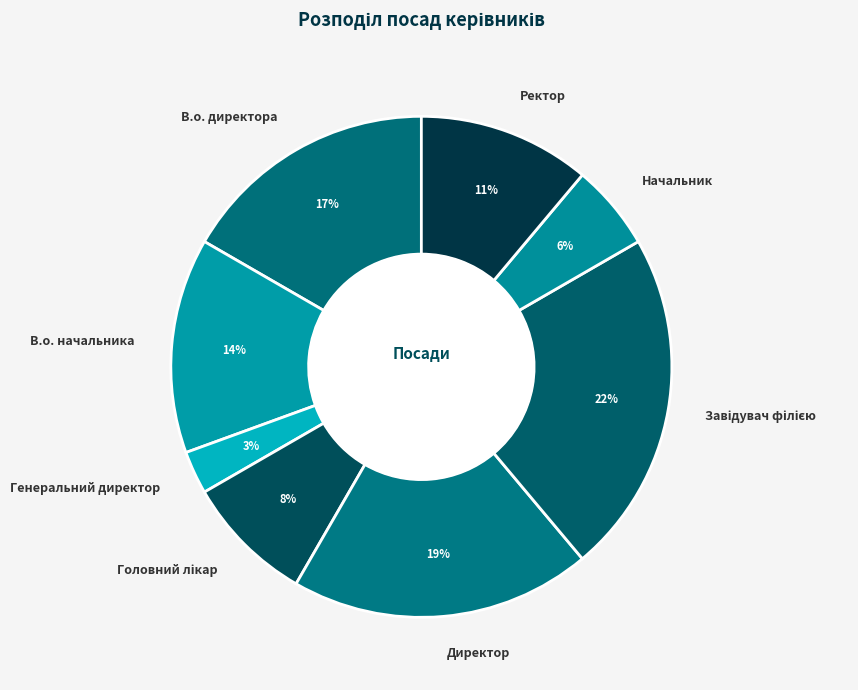

Combined, do Генеральний директор and Начальник account for over 50%?

No